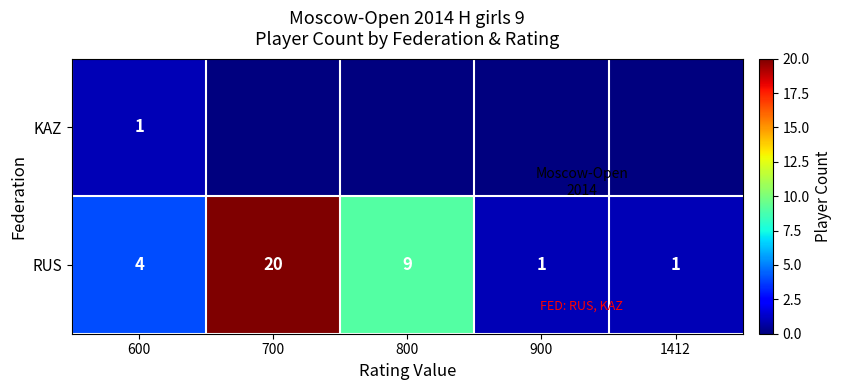

What is the highest value of the RUS series?

20